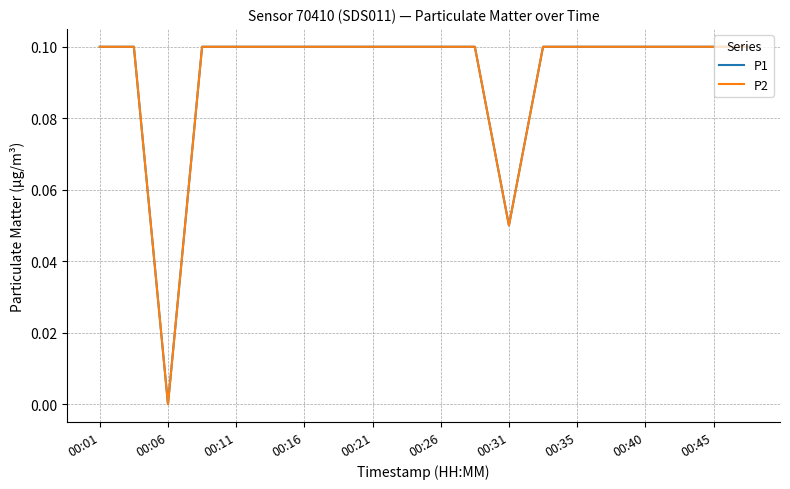

True or false: P1 and P2 intersect in this chart.

False